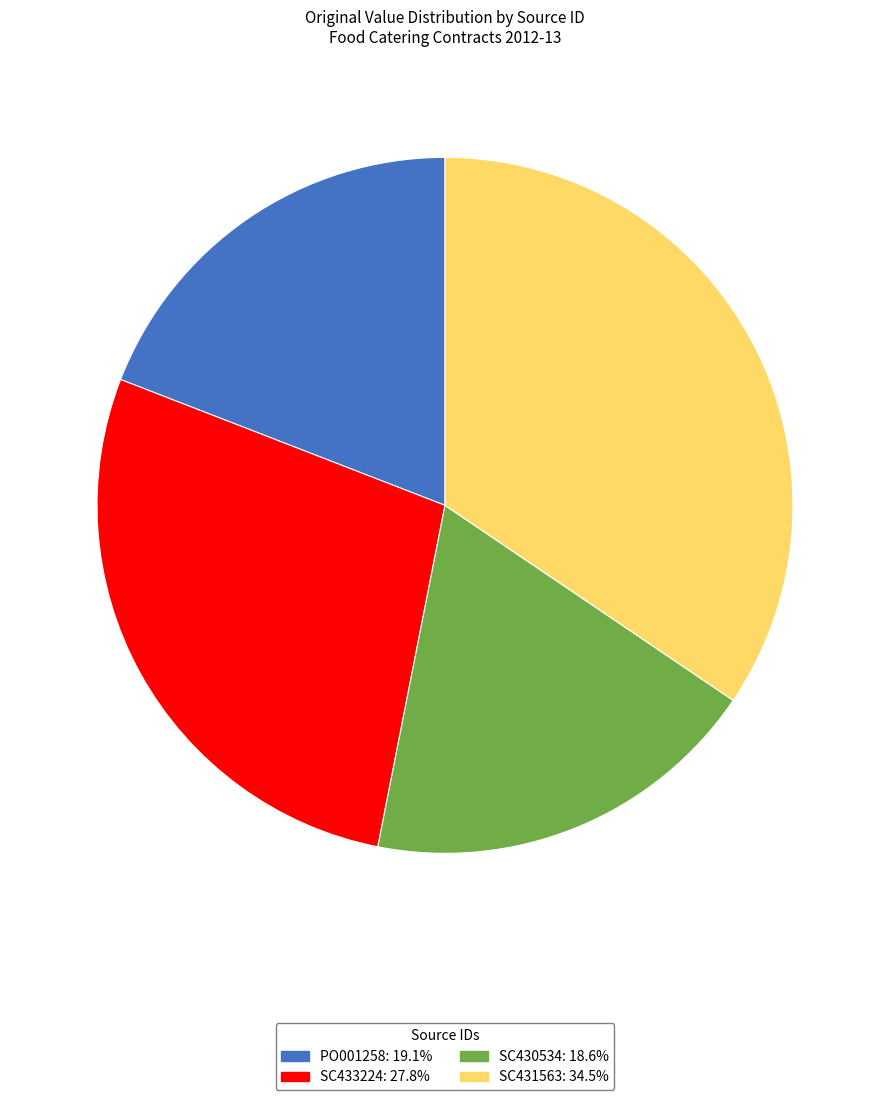

Does SC430534 represent more than half of the total?

No